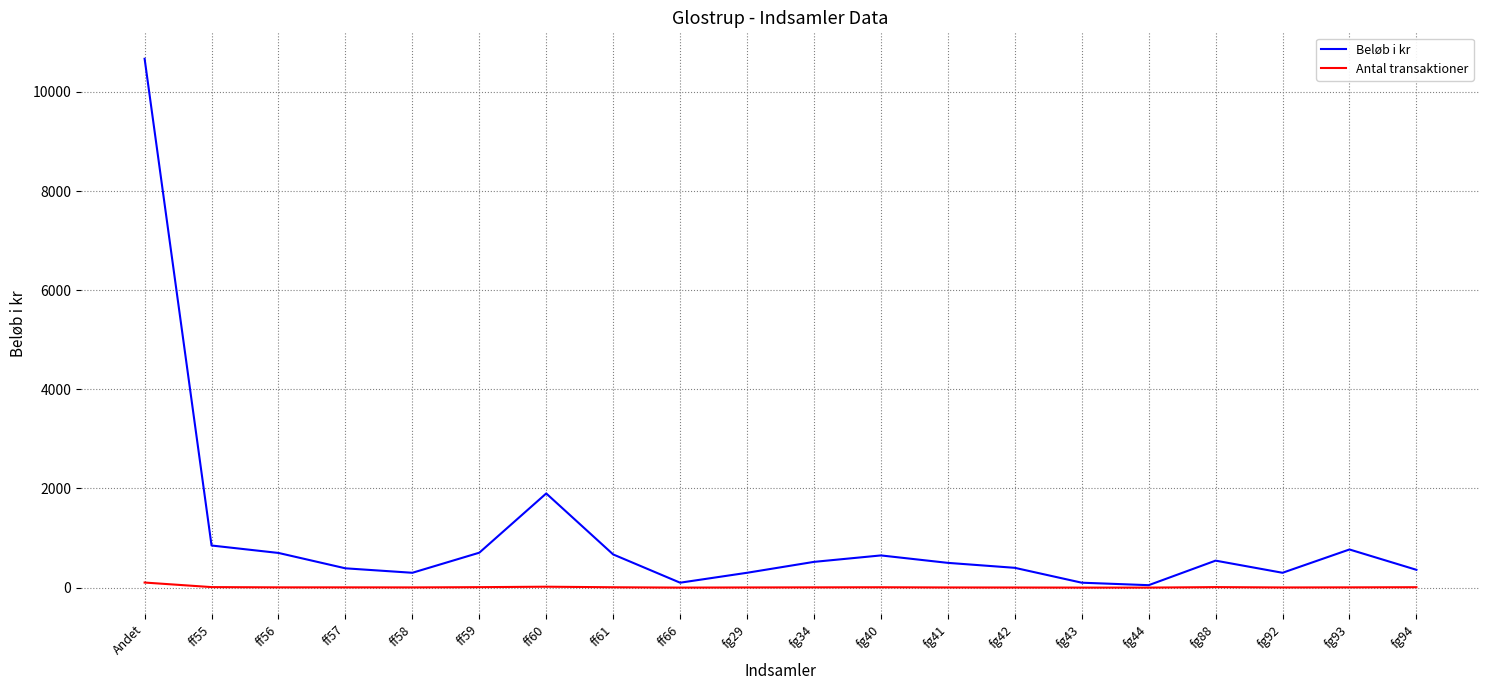

The value of Beløb i kr at Andet is 10667. True or false?

True